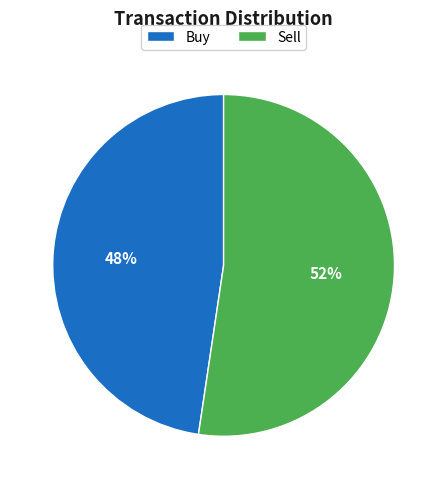

To the nearest percent, what is the average slice percentage?

50%